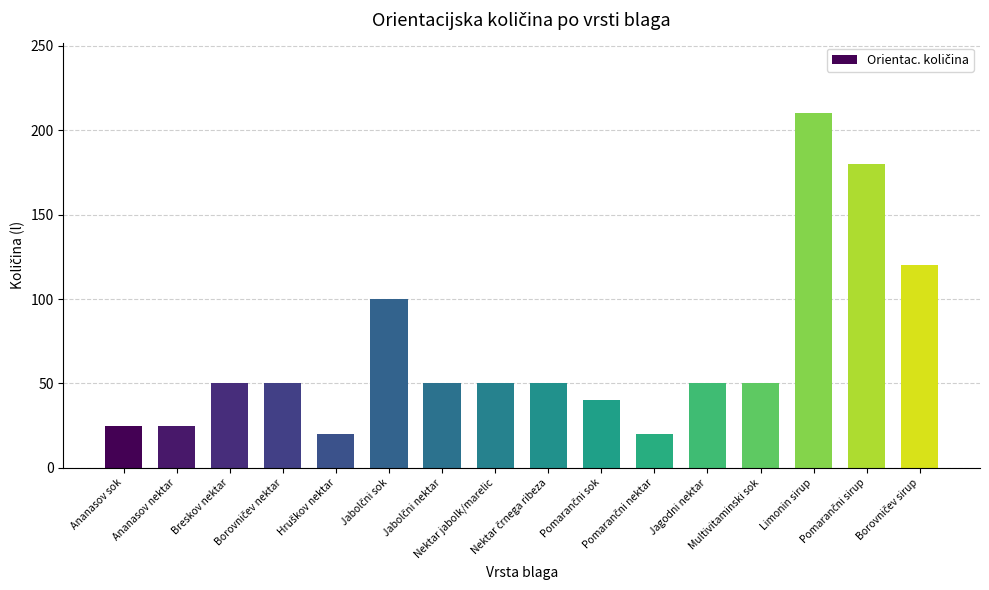

What is the sum of all values?

1090